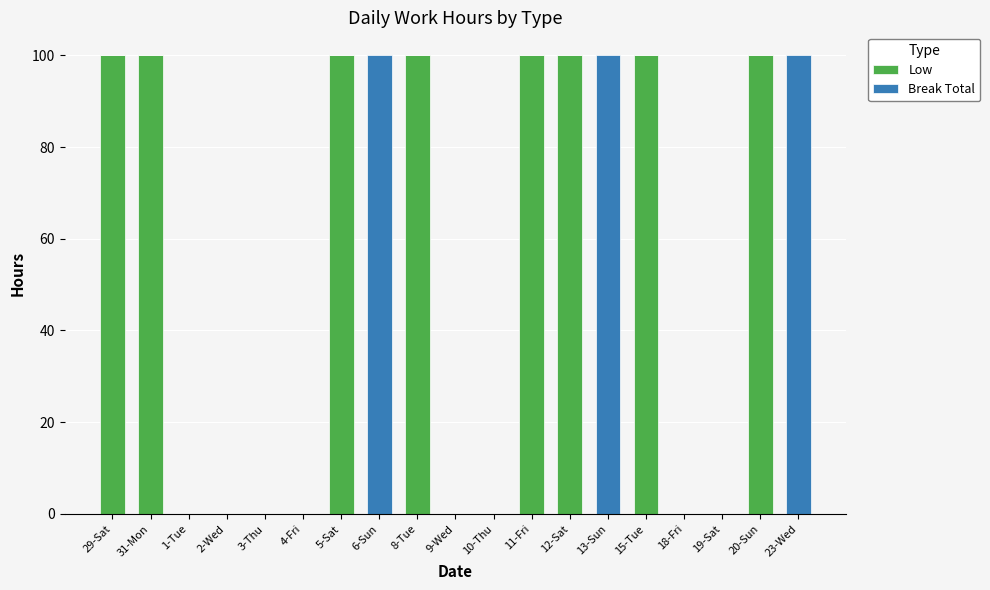

What is the sum of the Low values at 31-Mon and 20-Sun?

200